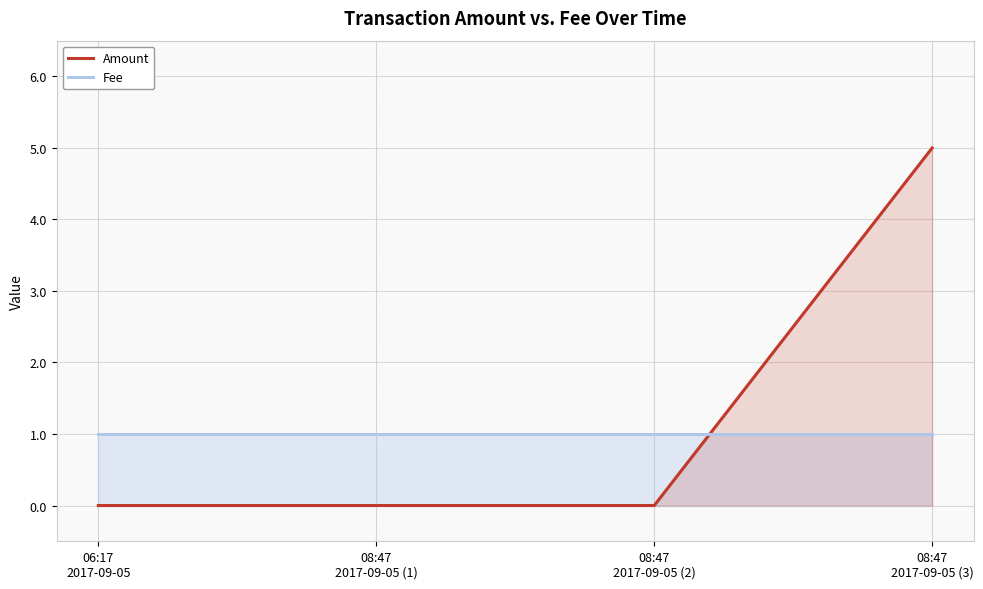

What is the spread (max minus min) of values at 06:17
2017-09-05?

1